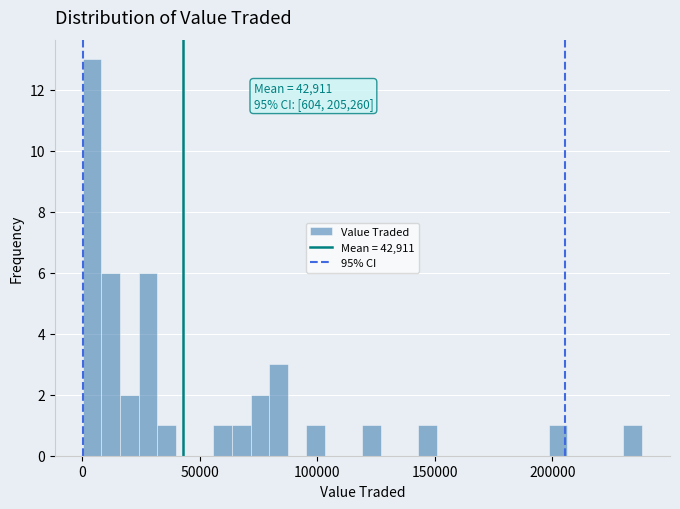

Around what value on the x-axis is the tallest bar? Give the approximate position of its centre, as read against the axis.

5000